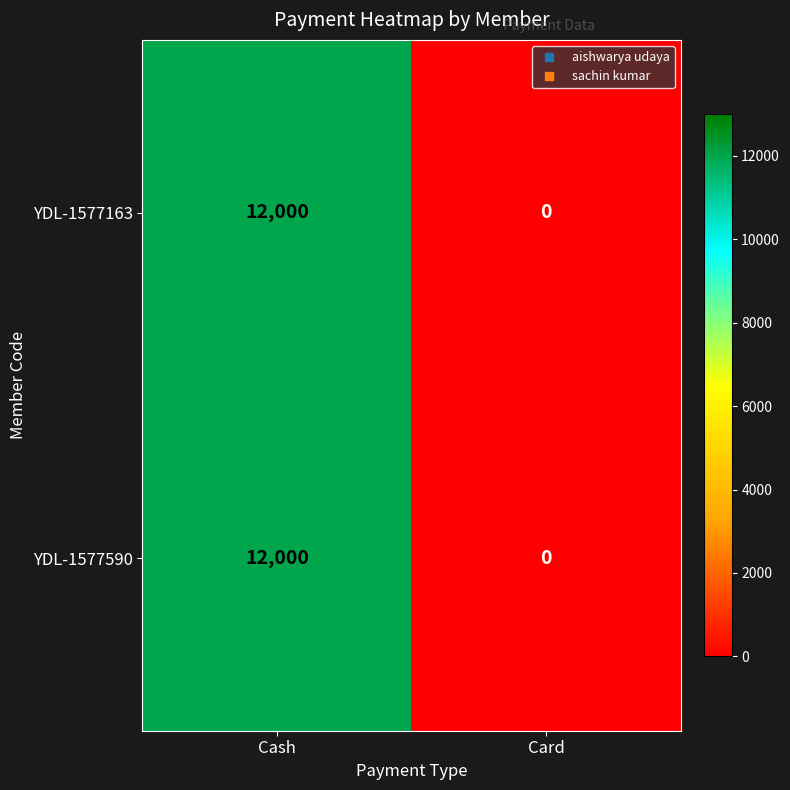

What is the total value across all series at Cash?

24000